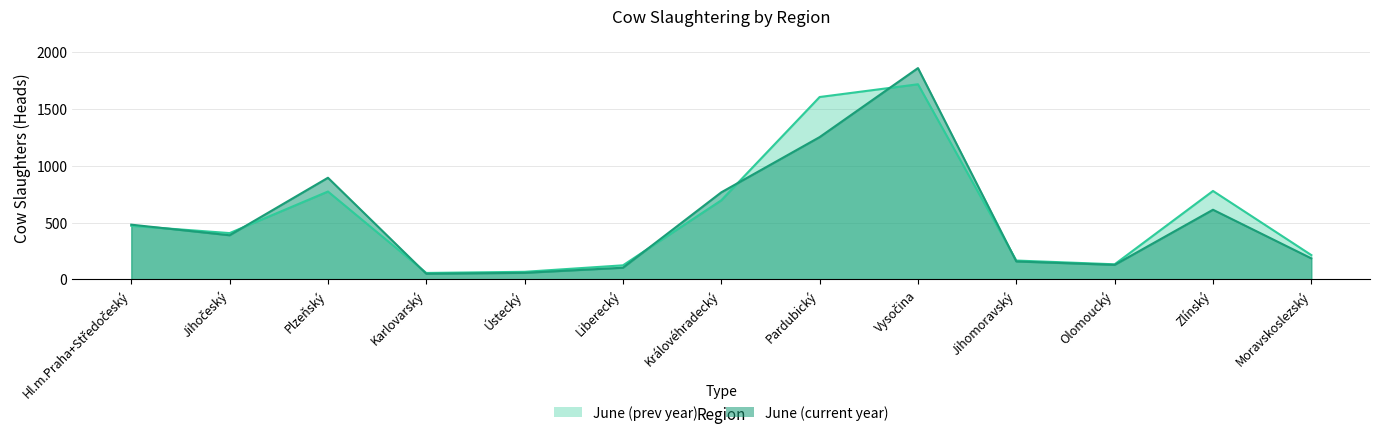

What is the sum of all June (prev year) values?

7199